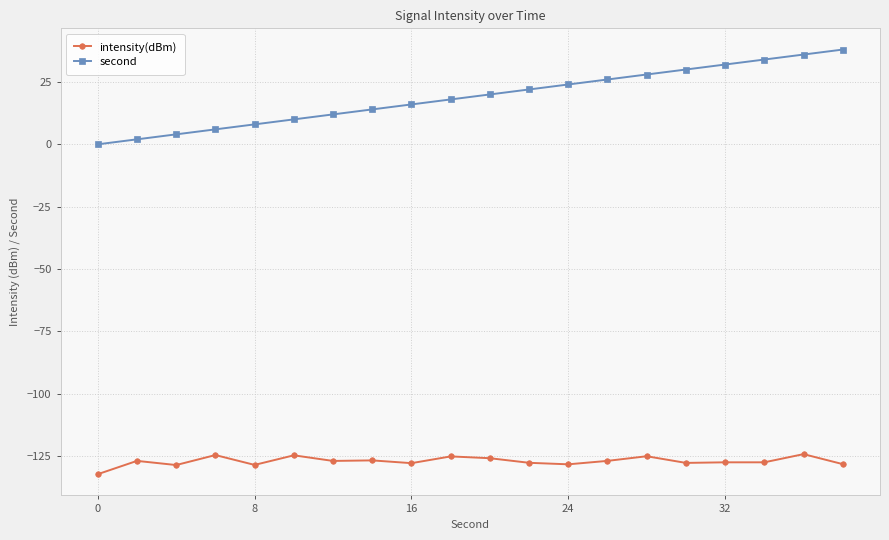

Which series has the widest spread of values?

second